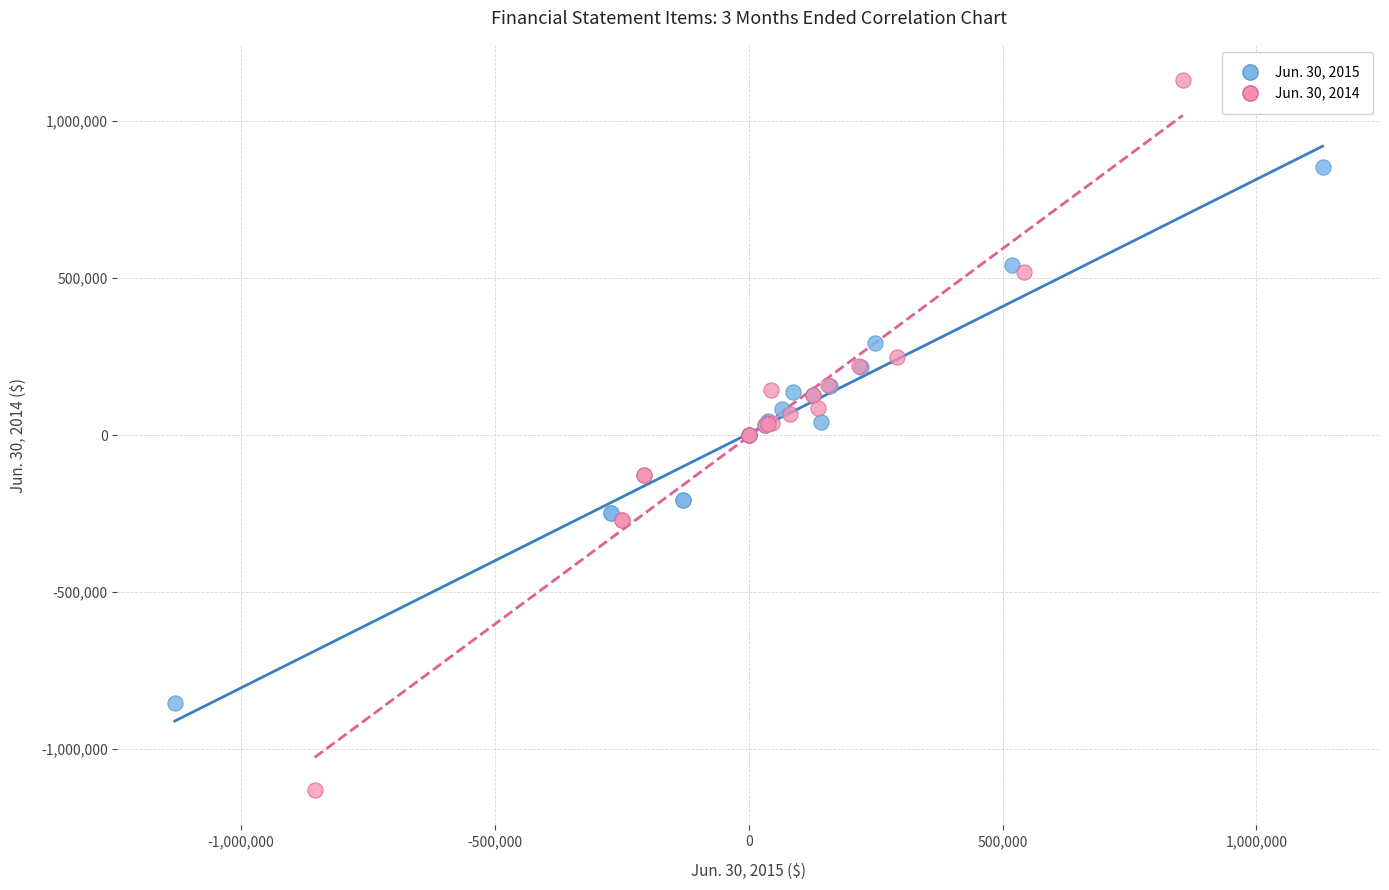

What are all the series names shown in the legend?

Jun. 30, 2015, Jun. 30, 2014